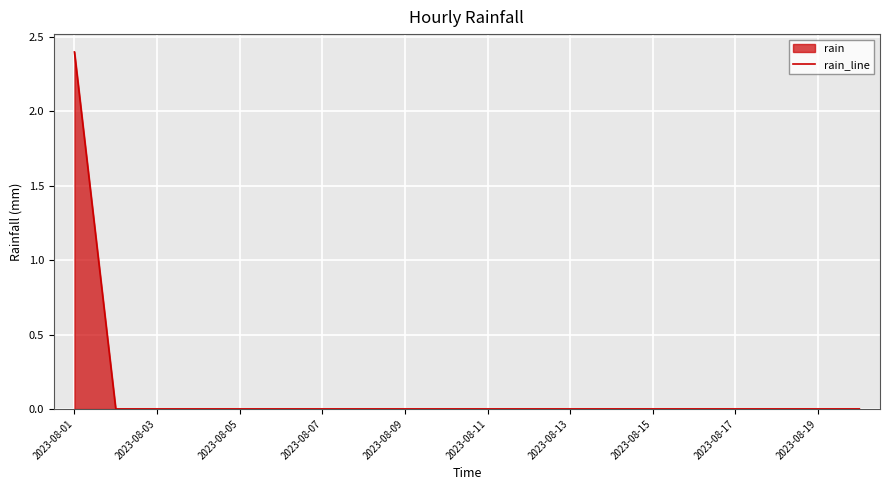

How many lines are shown in the chart?

1